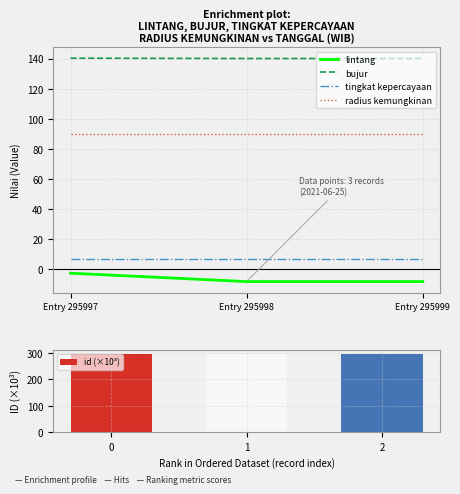

What is the value of the radius kemungkinan bar at the 1st from the left?

90.0